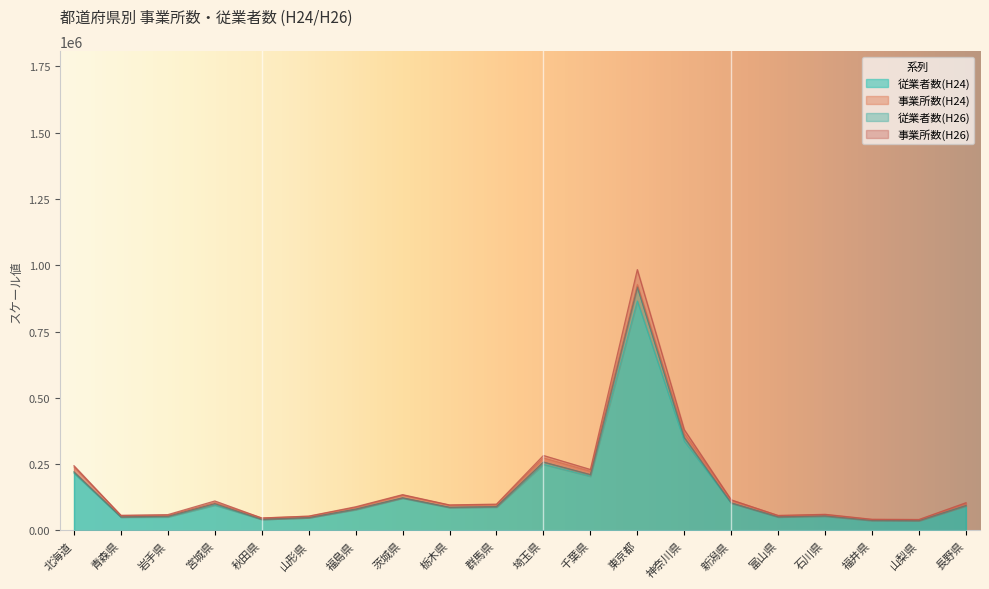

What is the difference between the second highest and minimum values in the 従業者数(H26) series?

313609.1